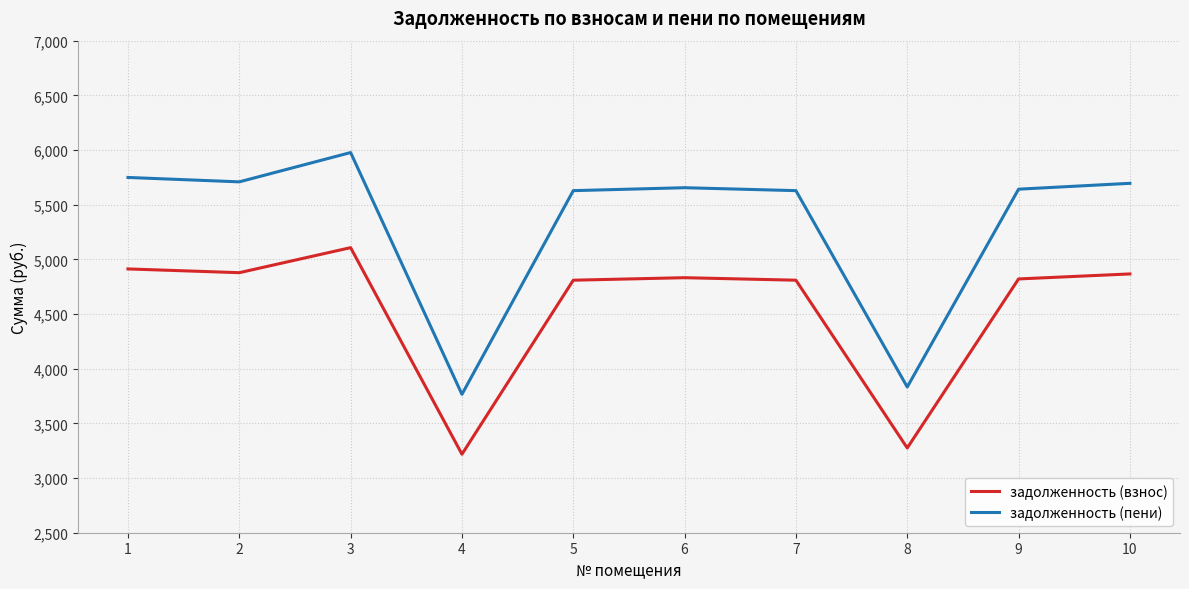

What is the difference between the задолженность (пени) values at 6 and 1?

93.8